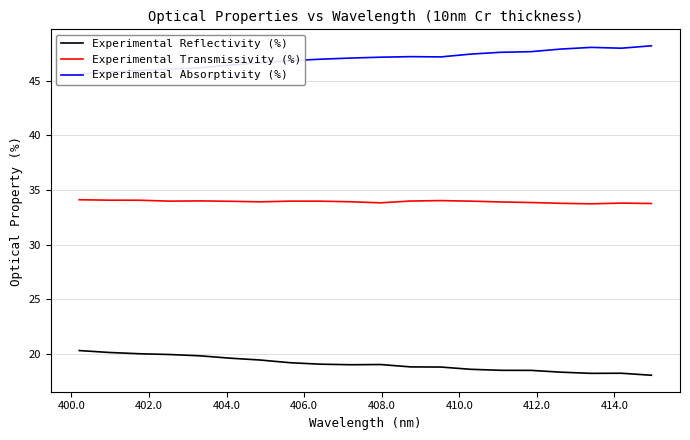

How many distinct data groups are displayed?

3